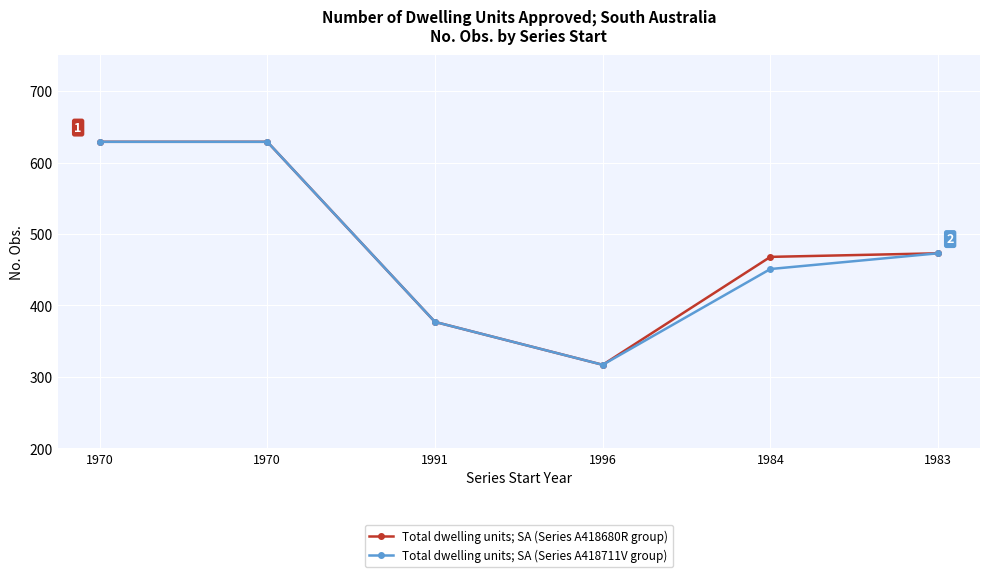

Count the Total dwelling units; SA (Series A418680R group) values in the range 377 to 629.

5